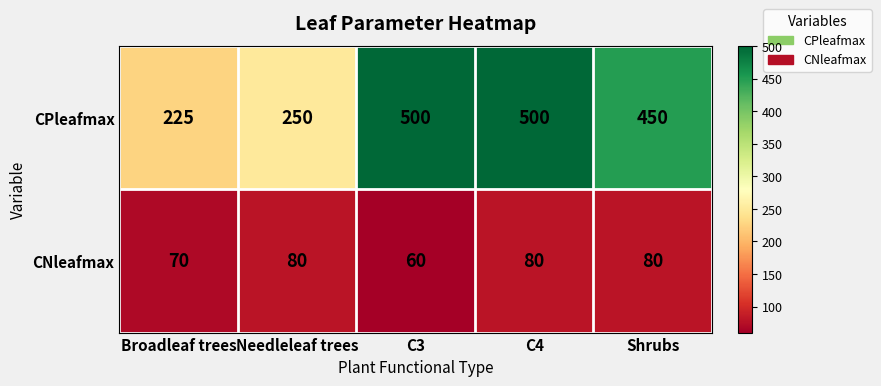

At which category is the sum across all series the highest?

C4